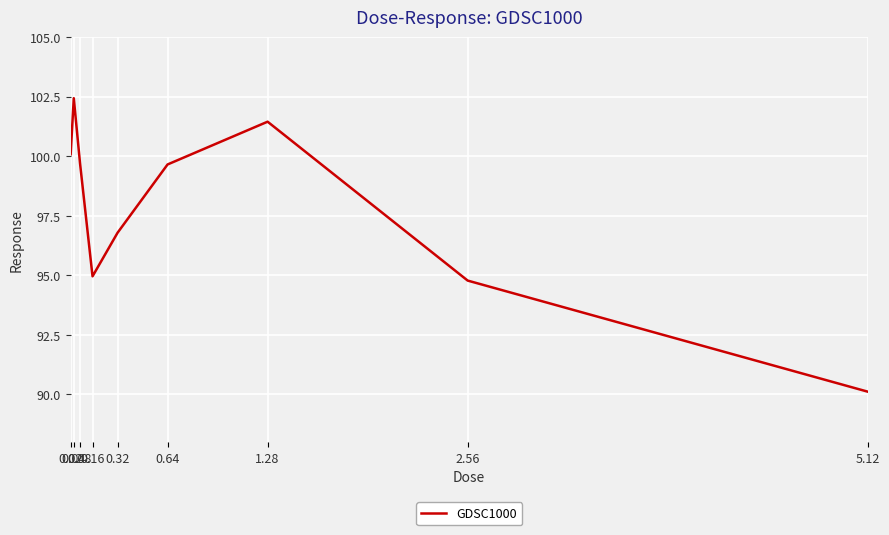

True or false: there are more than 1 points higher than both neighbors.

True